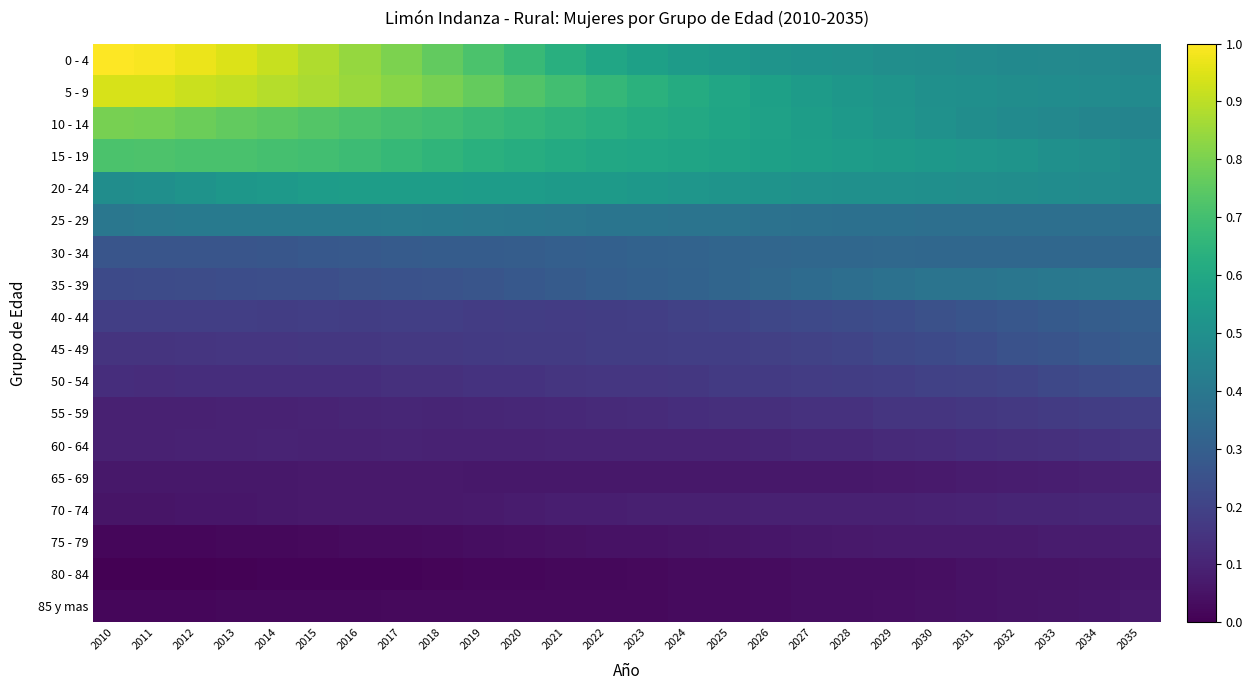

What is the maximum value shown in the chart?

1.0